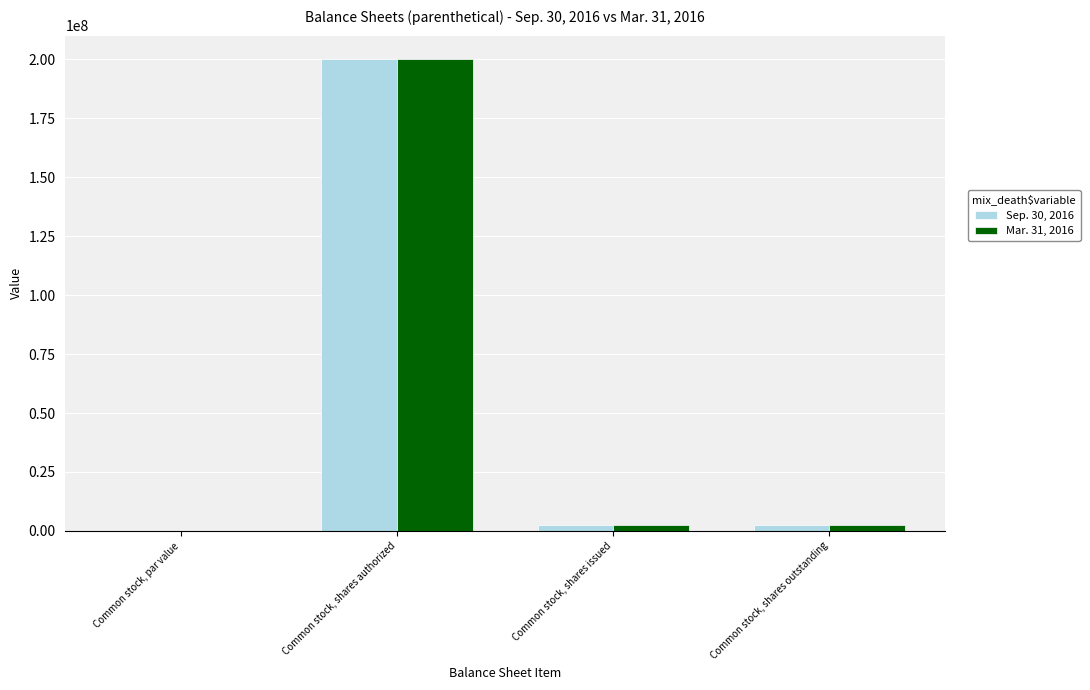

The value of Sep. 30, 2016 at Common stock, shares authorized is 200000000.0. True or false?

True